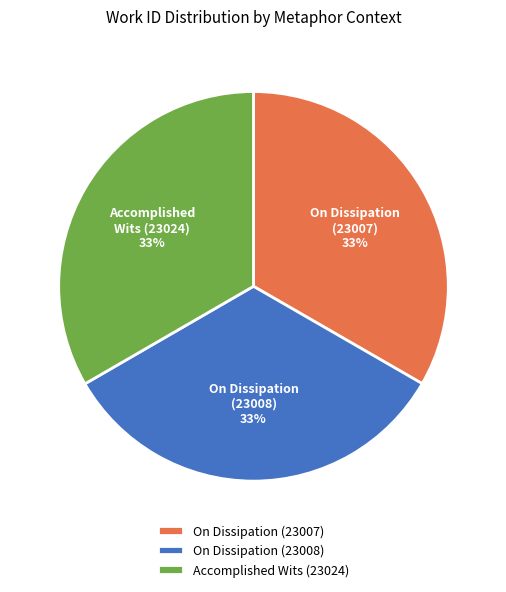

To the nearest percent, what is the average slice percentage?

33%